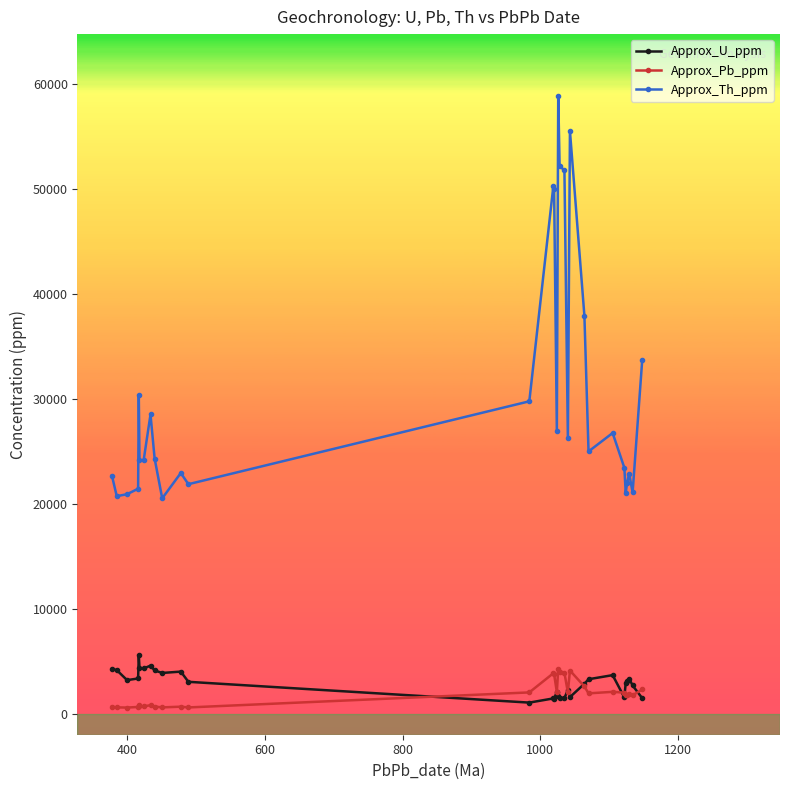

Which series has the largest total across all categories?

Approx_Th_ppm